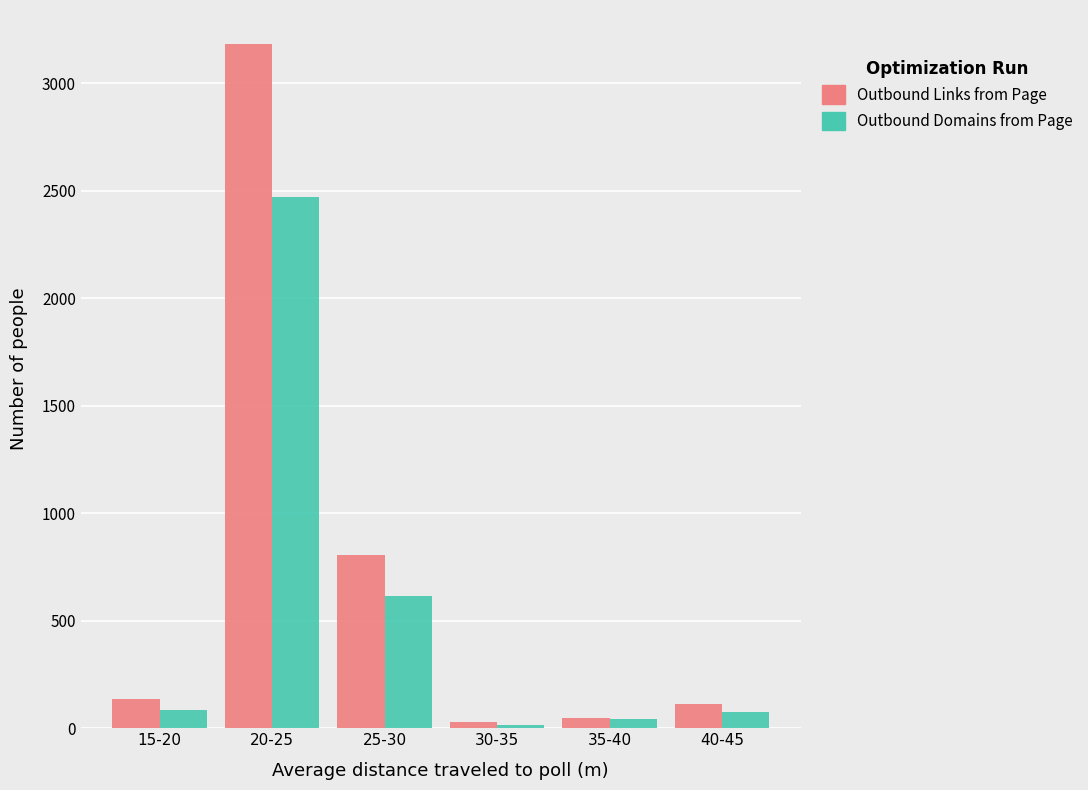

What is the smallest value displayed?

14